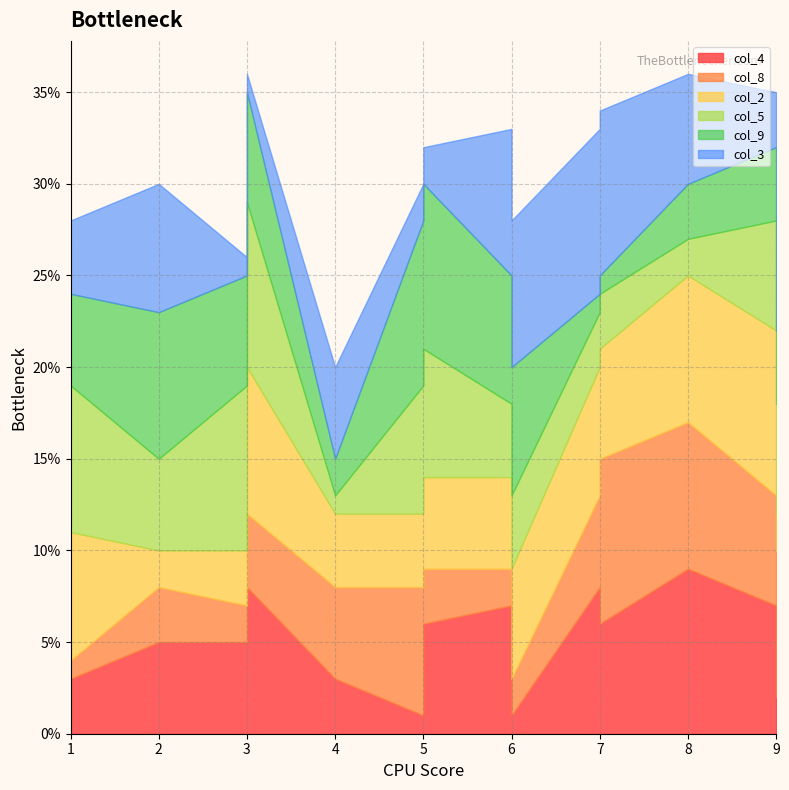

Which series has the largest range (max minus min)?

col_4